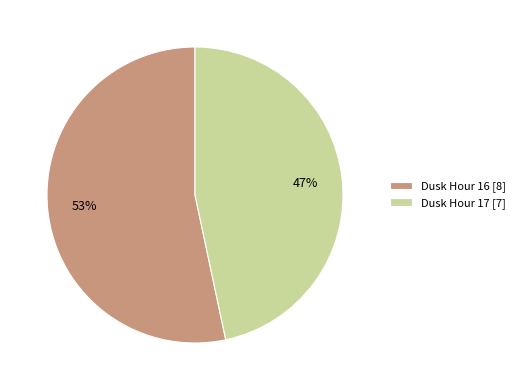

To the nearest percent, what percentage of the pie is Dusk Hour 16?

53%